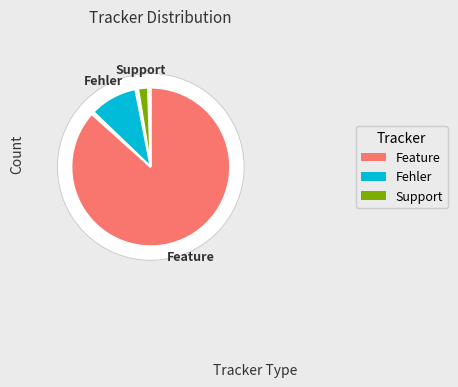

Do Fehler and Feature together represent more than half of the pie?

Yes